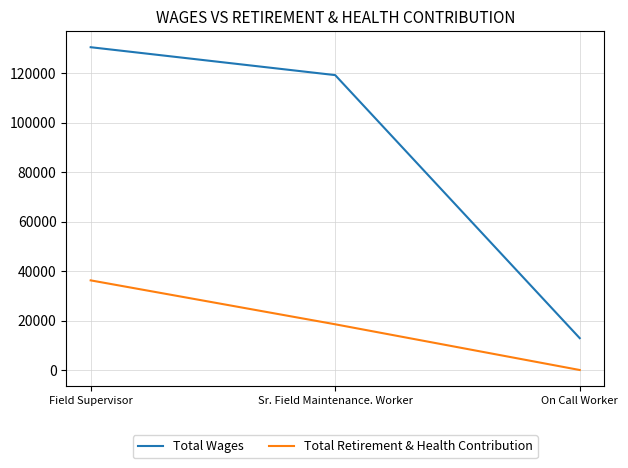

Is it true that Total Wages equals 119258 at Sr. Field Maintenance. Worker?

True